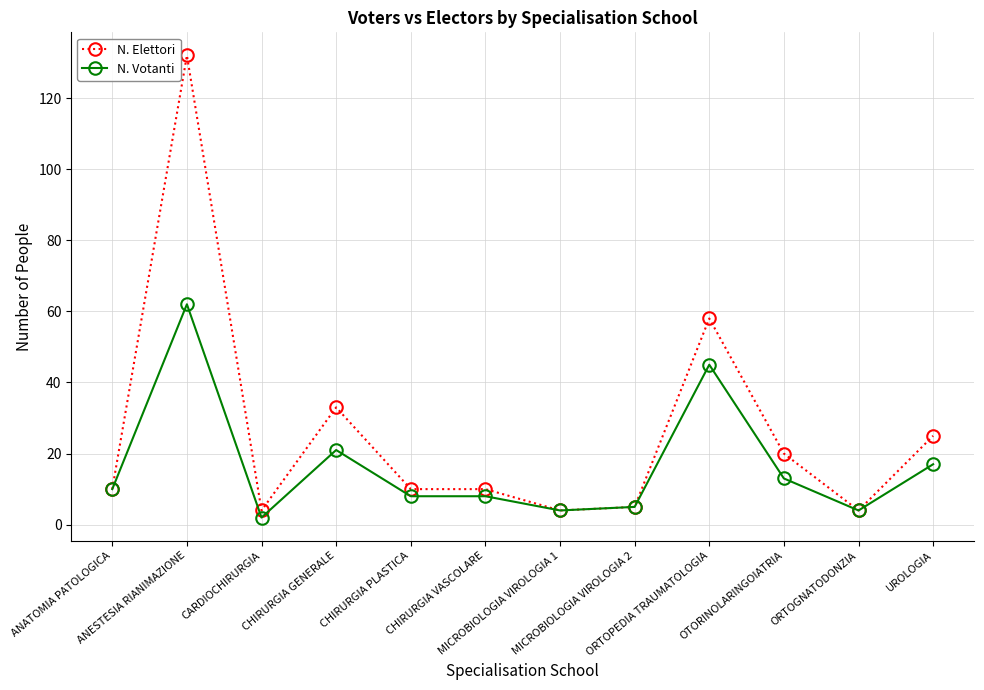

Reading left to right, what are all the values shown in this chart?

N. Elettori: ANATOMIA PATOLOGICA=10	ANESTESIA RIANIMAZIONE=132	CARDIOCHIRURGIA=4	CHIRURGIA GENERALE=33	CHIRURGIA PLASTICA=10	CHIRURGIA VASCOLARE=10	MICROBIOLOGIA VIROLOGIA 1=4	MICROBIOLOGIA VIROLOGIA 2=5	ORTOPEDIA TRAUMATOLOGIA=58	OTORINOLARINGOIATRIA=20	ORTOGNATODONZIA=4	UROLOGIA=25
N. Votanti: ANATOMIA PATOLOGICA=10	ANESTESIA RIANIMAZIONE=62	CARDIOCHIRURGIA=2	CHIRURGIA GENERALE=21	CHIRURGIA PLASTICA=8	CHIRURGIA VASCOLARE=8	MICROBIOLOGIA VIROLOGIA 1=4	MICROBIOLOGIA VIROLOGIA 2=5	ORTOPEDIA TRAUMATOLOGIA=45	OTORINOLARINGOIATRIA=13	ORTOGNATODONZIA=4	UROLOGIA=17